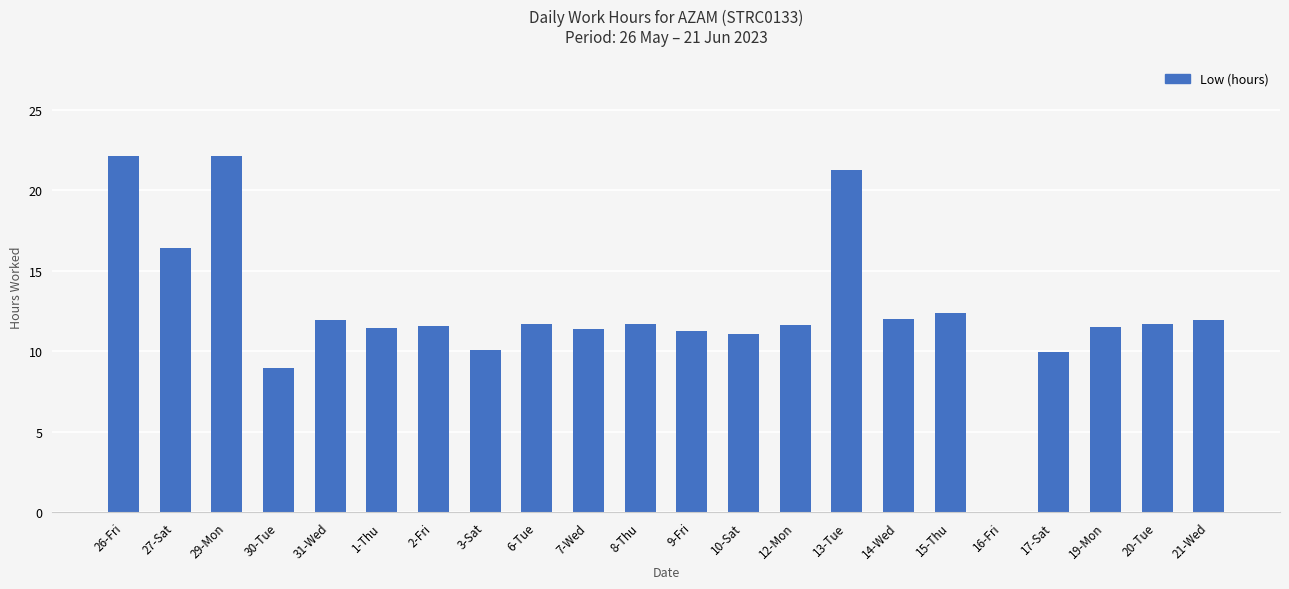

The chart shows a value of 2.9 at 14-Wed. True or false?

False